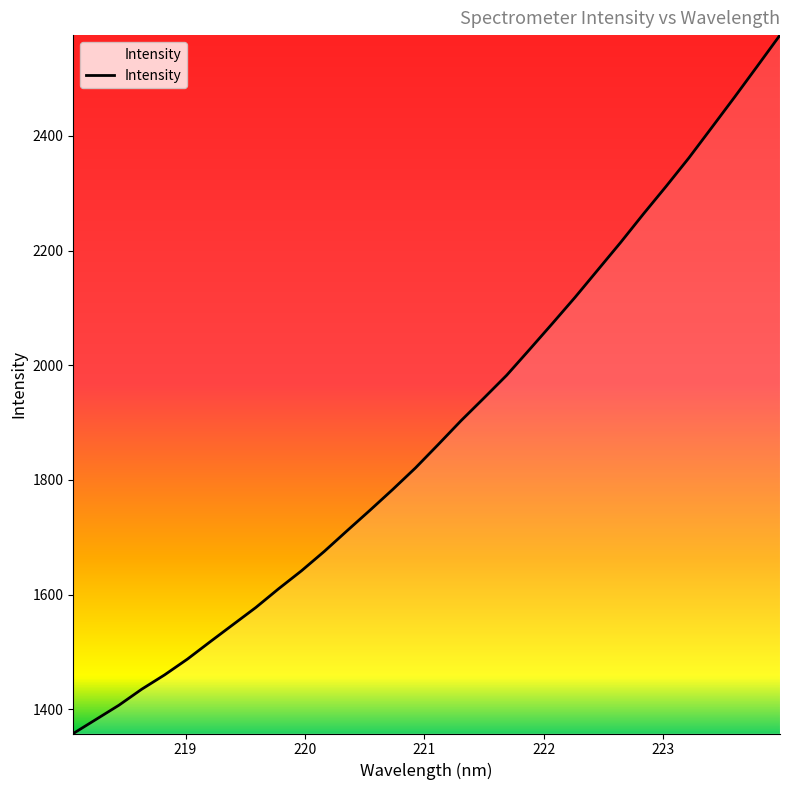

What is the smallest value displayed?

1357.6